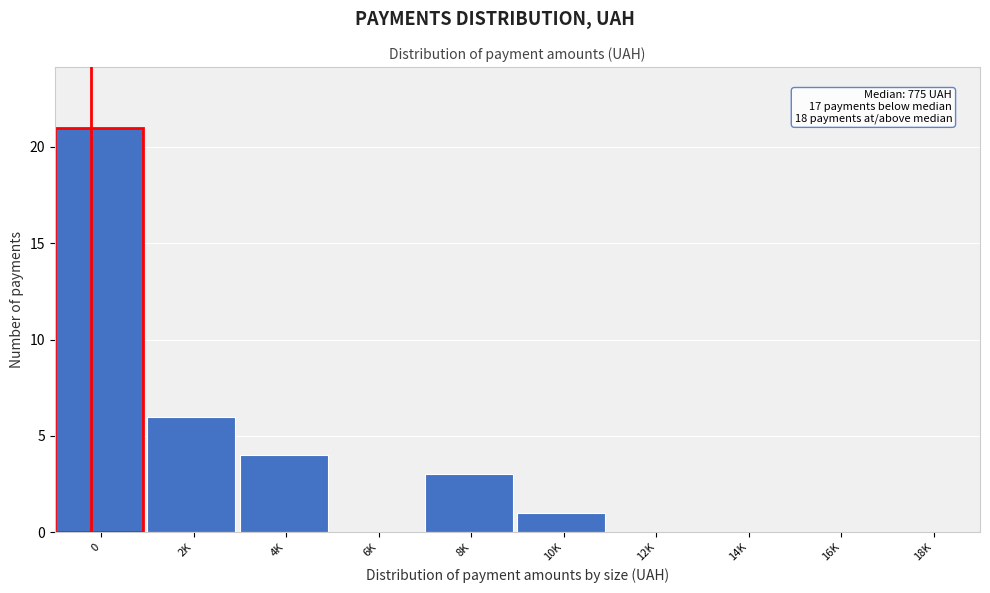

Reading right to left, what are all the values shown in this chart?

18K=0	16K=0	14K=0	12K=0	10K=1	8K=3	6K=0	4K=4	2K=6	0=21